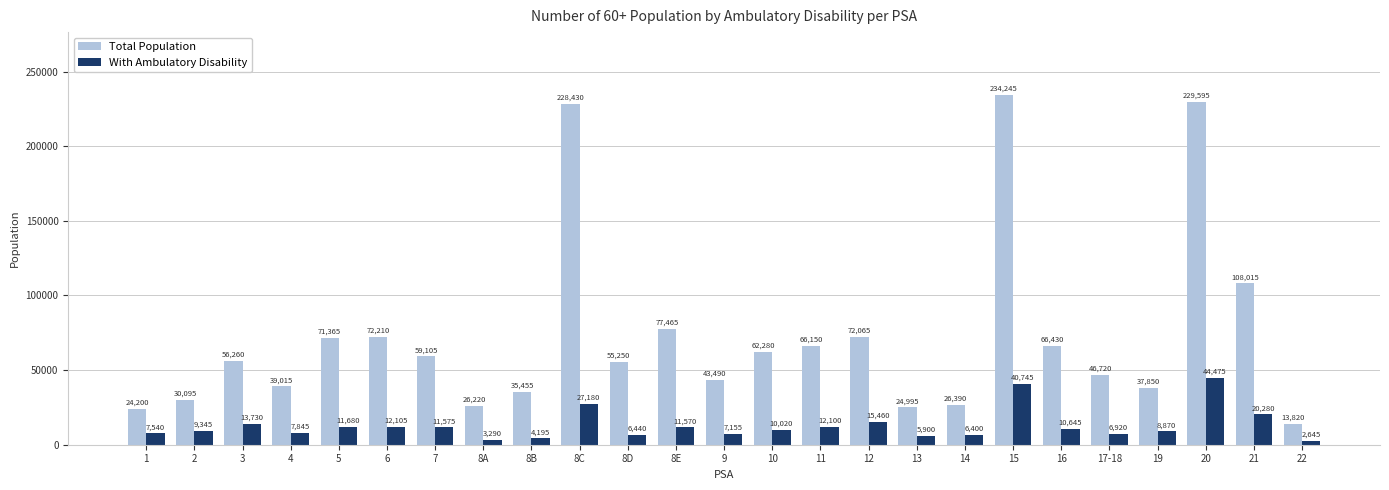

Are the bars horizontal?

No